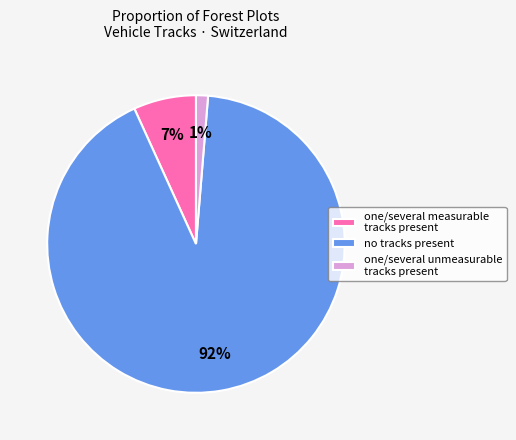

Is it true that one/several measurable tracks present is 7% of the pie?

True